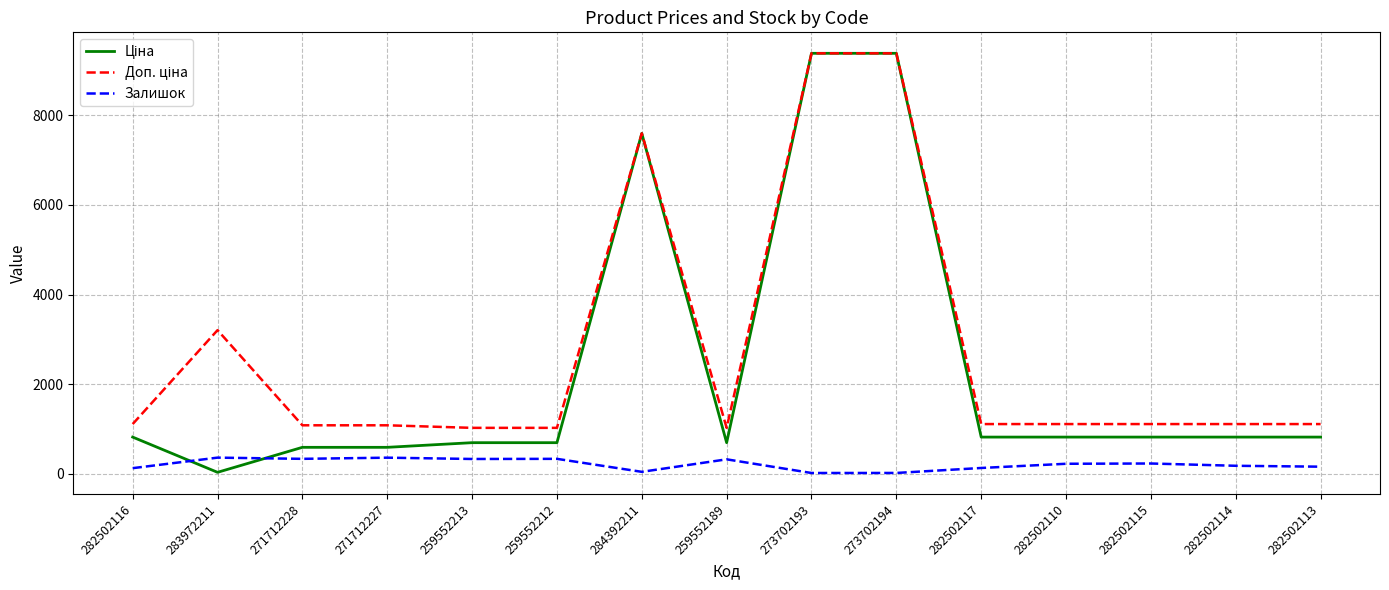

What is the difference between the highest and lowest values at 259552213?

694.6